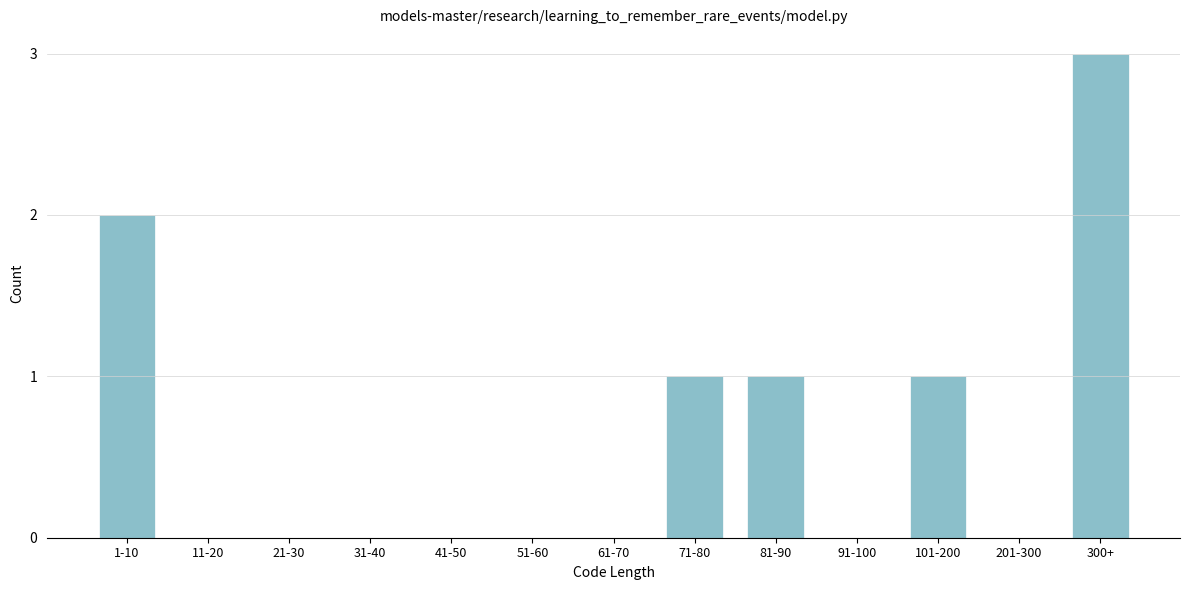

Reading left to right, transcribe all the data shown in this chart.

1-10=2	11-20=0	21-30=0	31-40=0	41-50=0	51-60=0	61-70=0	71-80=1	81-90=1	91-100=0	101-200=1	201-300=0	300+=3